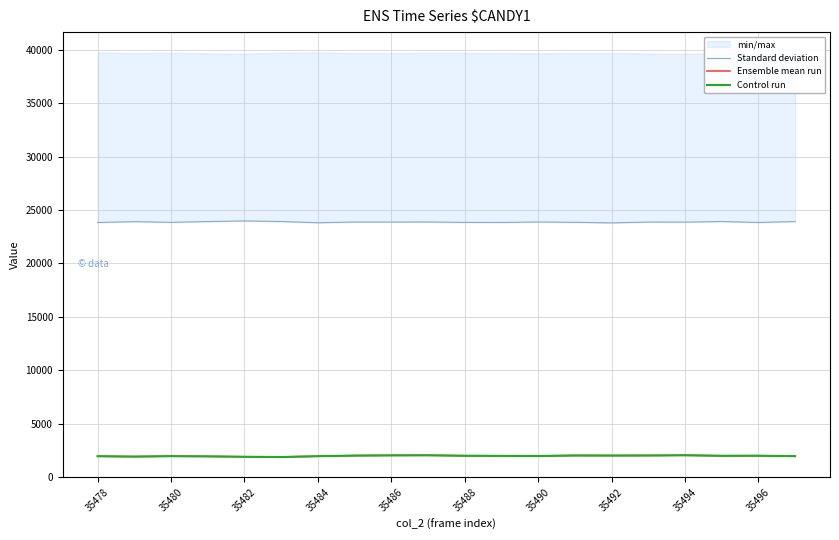

The value of Control run at 35484 is 1949. True or false?

True